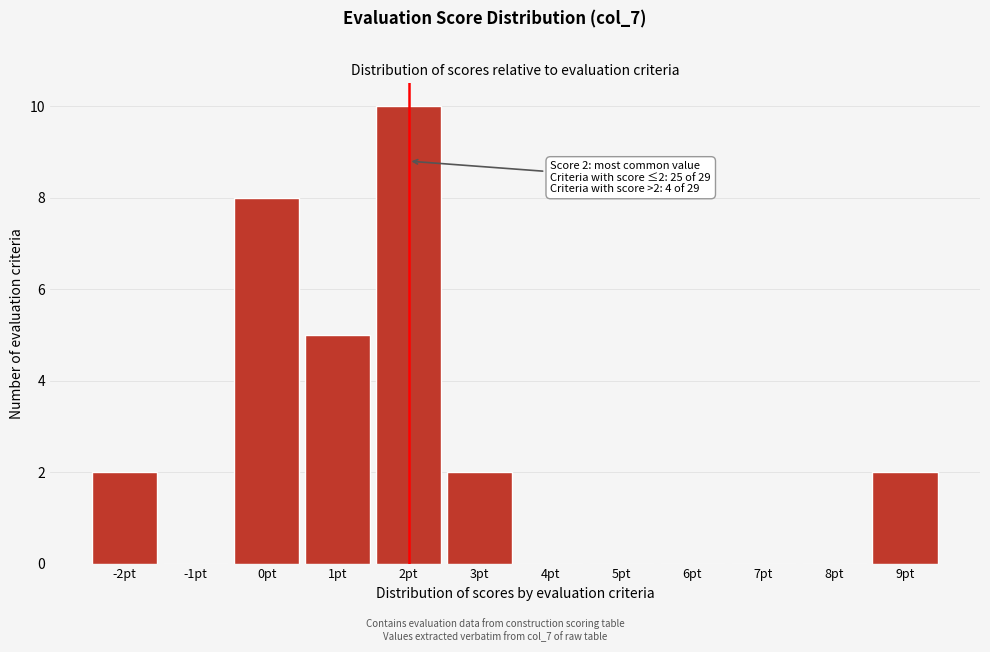

Over which range of the x-axis is the bar tallest?

1.5 to 2.5